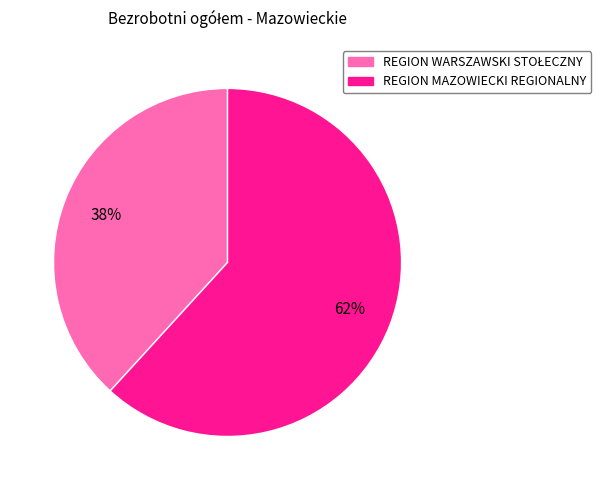

Count the number of slices in the pie.

2